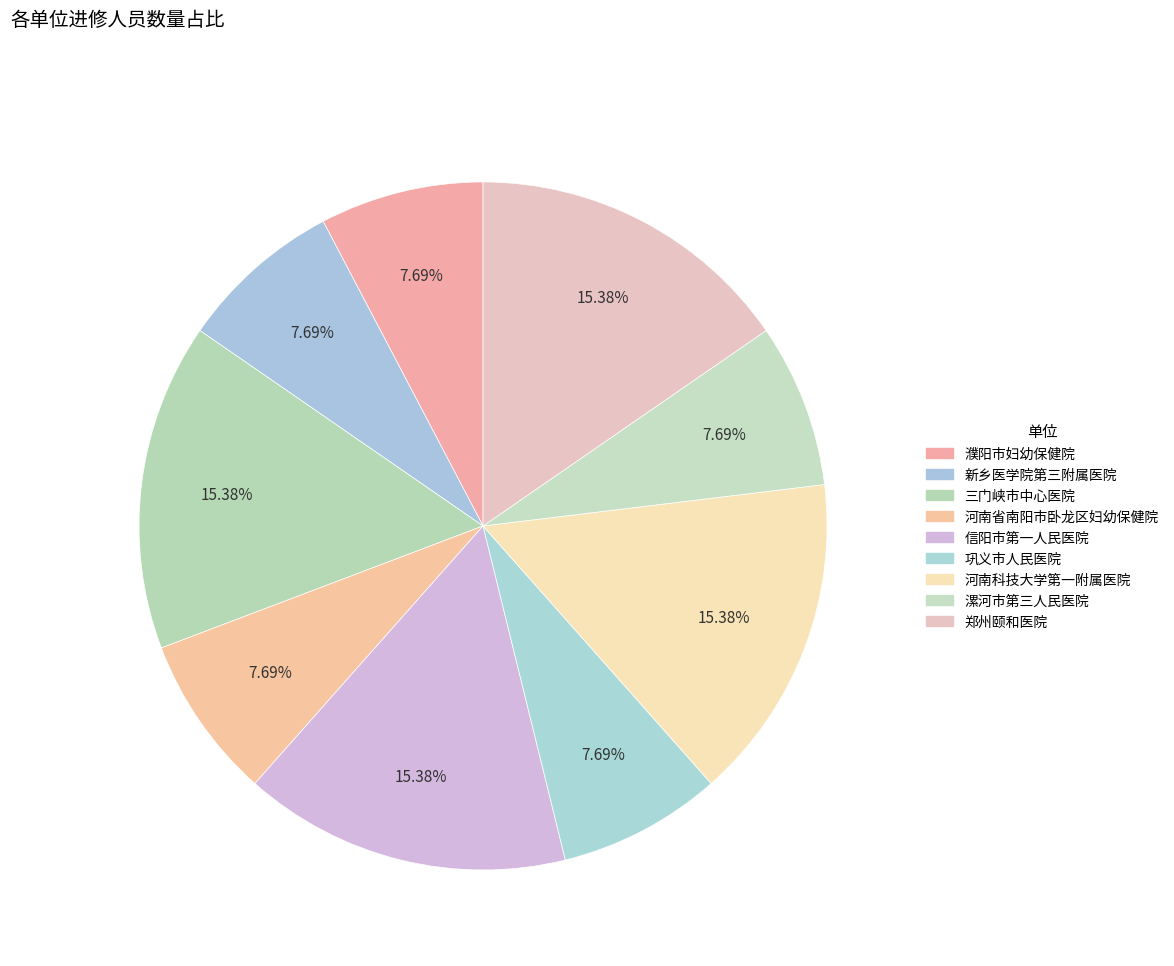

What is the ratio of the value at 河南科技大学第一附属医院 to the value at 巩义市人民医院?

2.0